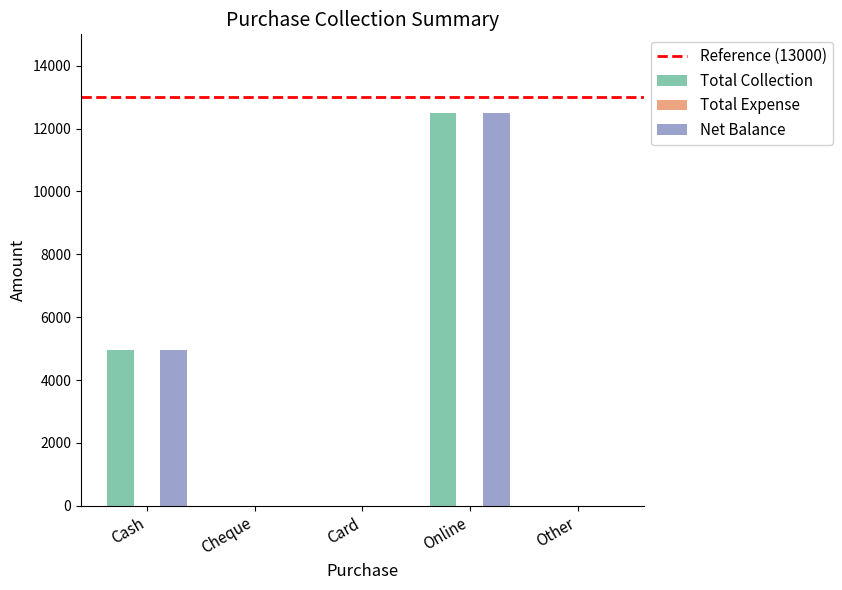

Are the bars horizontal?

No